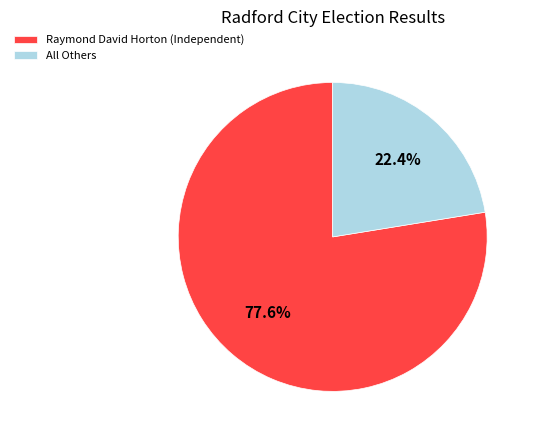

To the nearest percent, what portion does Raymond David Horton (Independent) represent?

78%